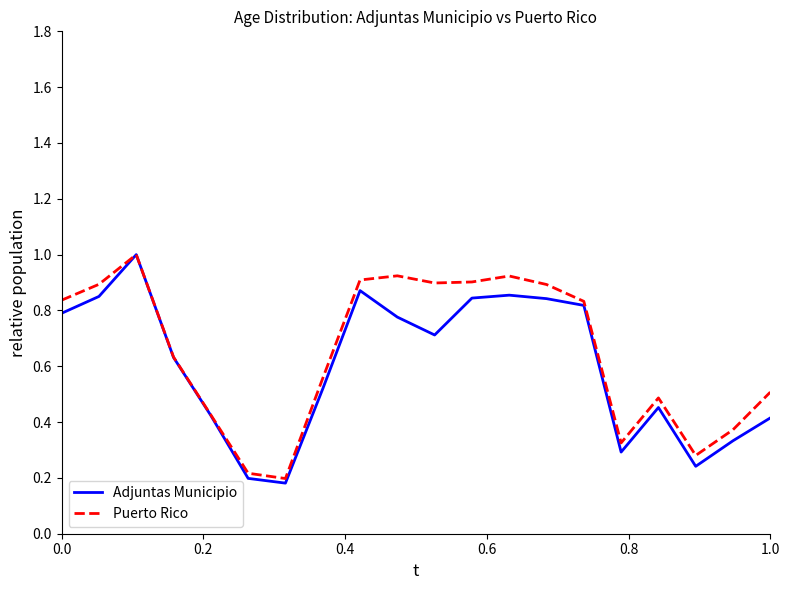

Which series has the largest range (max minus min)?

Adjuntas Municipio